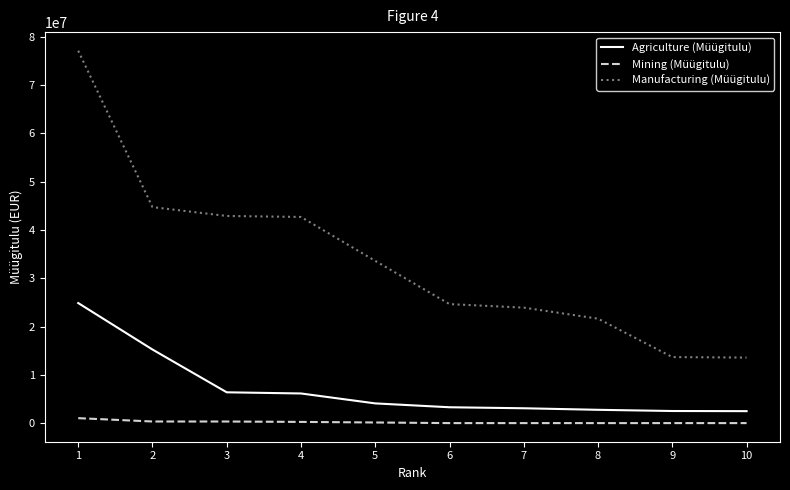

True or false: Mining (Müügitulu) and Manufacturing (Müügitulu) cross at least once.

False